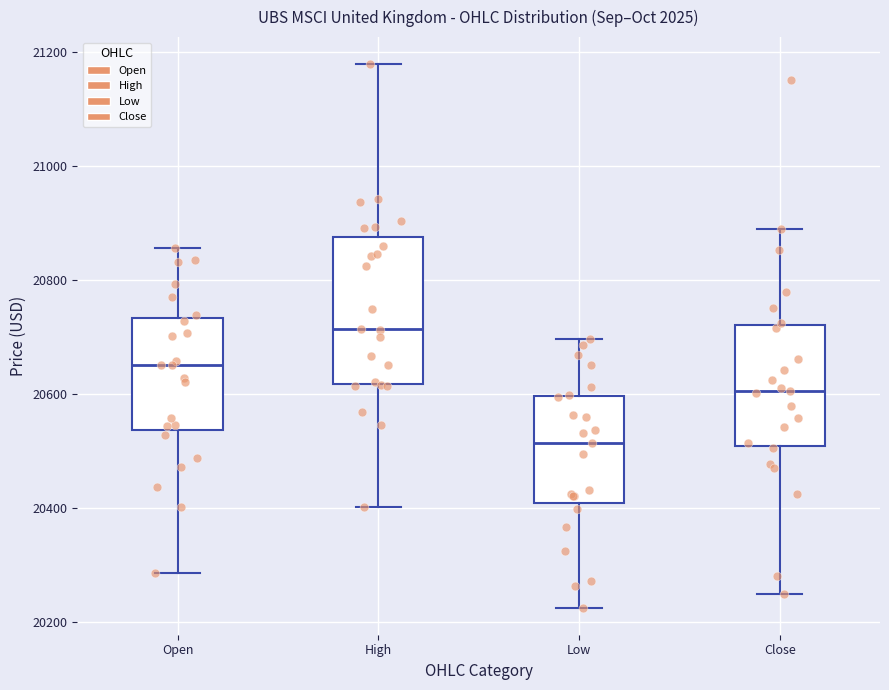

Which box is the tallest, from its lower edge to its upper edge?

High